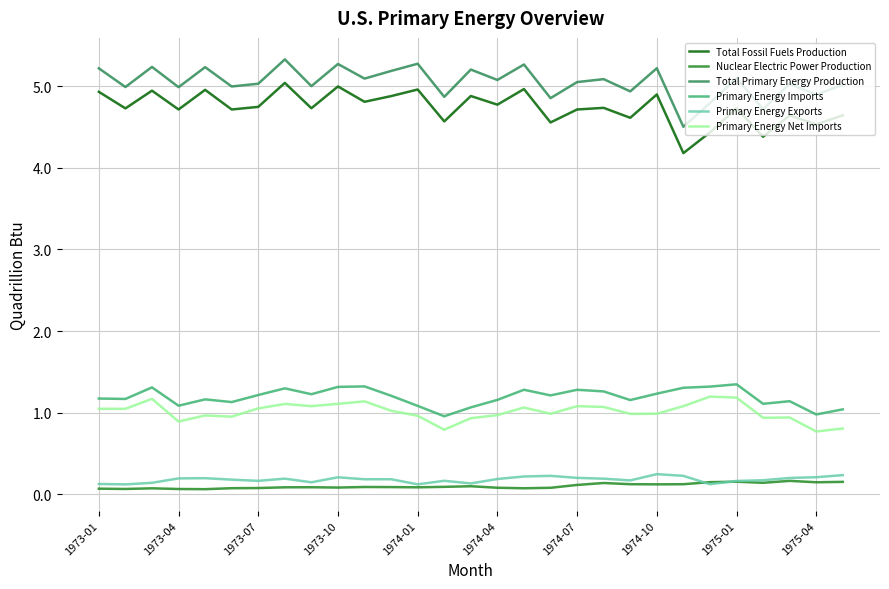

What are all the series names shown in the legend?

Total Fossil Fuels Production, Nuclear Electric Power Production, Total Primary Energy Production, Primary Energy Imports, Primary Energy Exports, Primary Energy Net Imports